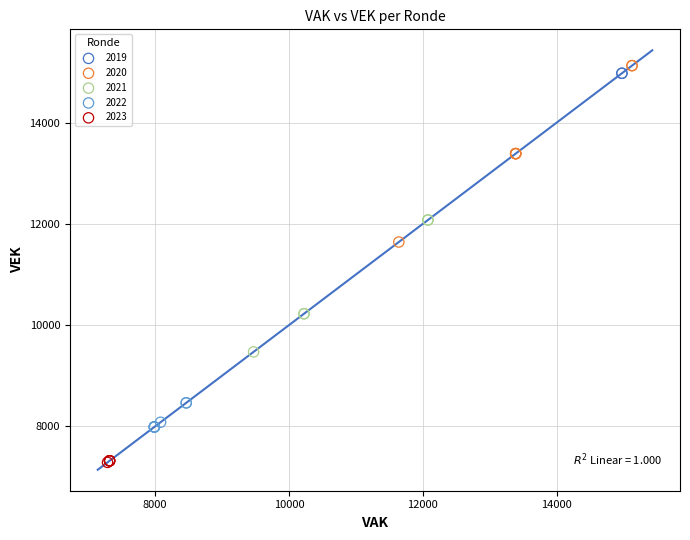

What are all the series names shown in the legend?

2019, 2020, 2021, 2022, 2023